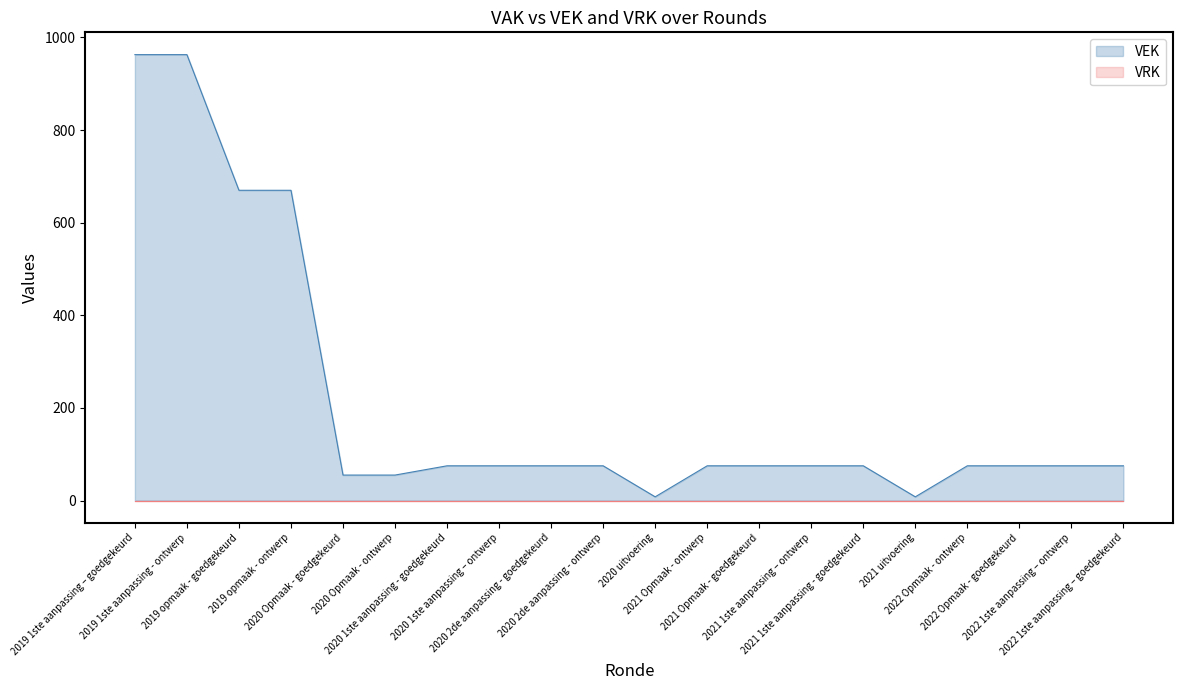

What position from the right is 2020 2de aanpassing - goedgekeurd?

12